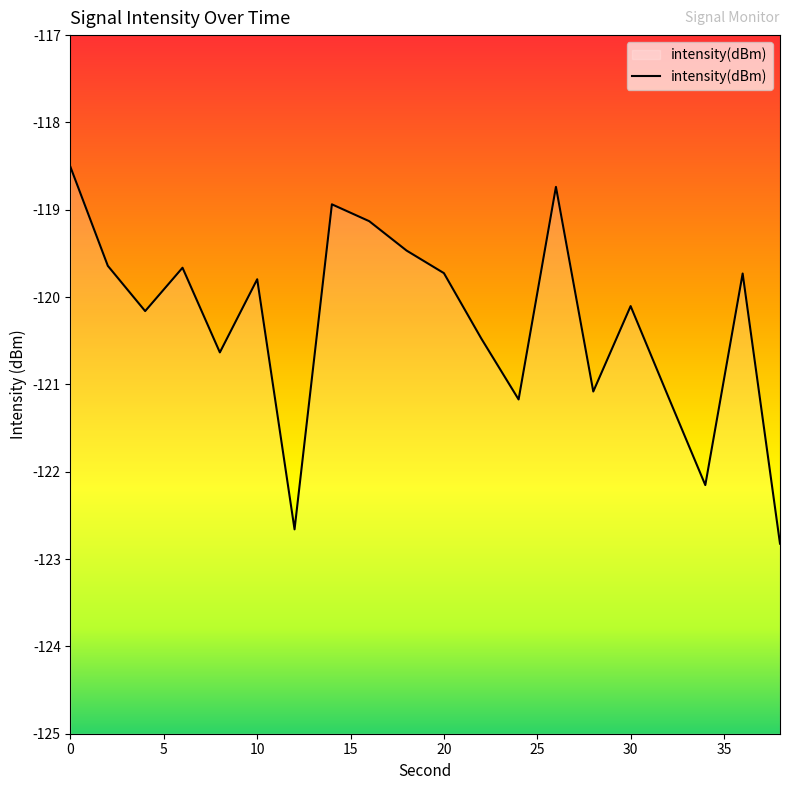

What is the difference between the maximum and minimum values?

4.3